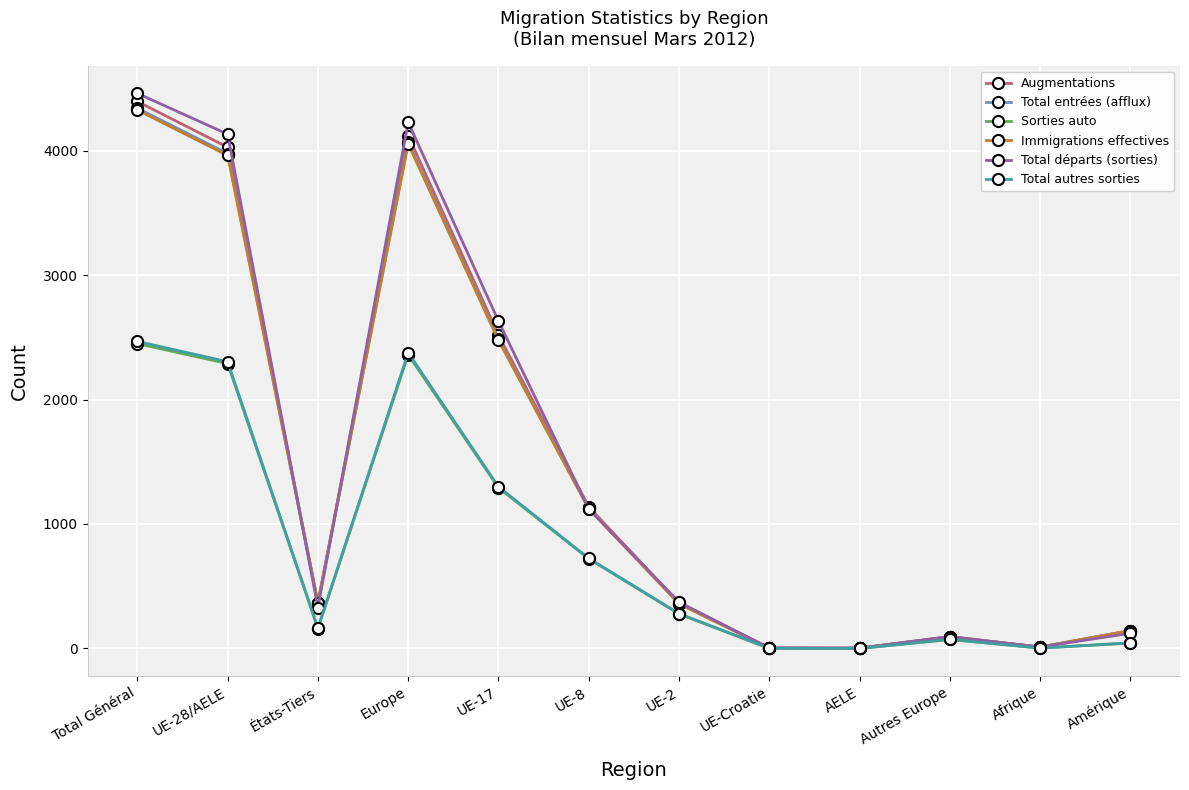

At which label does Immigrations effectives first exceed 365?

Total Général